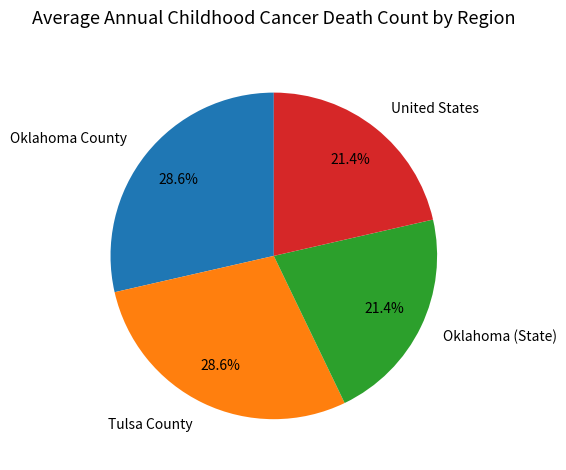

How much of the chart is everything except Oklahoma (State)?

78.6%